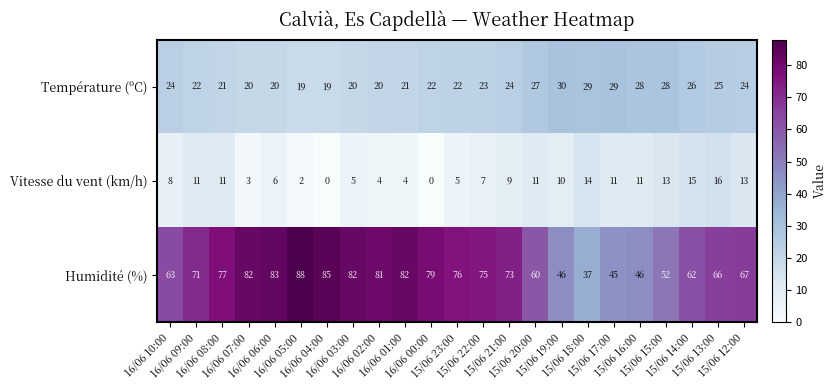

Which series has the largest range (max minus min)?

Humidité (%)